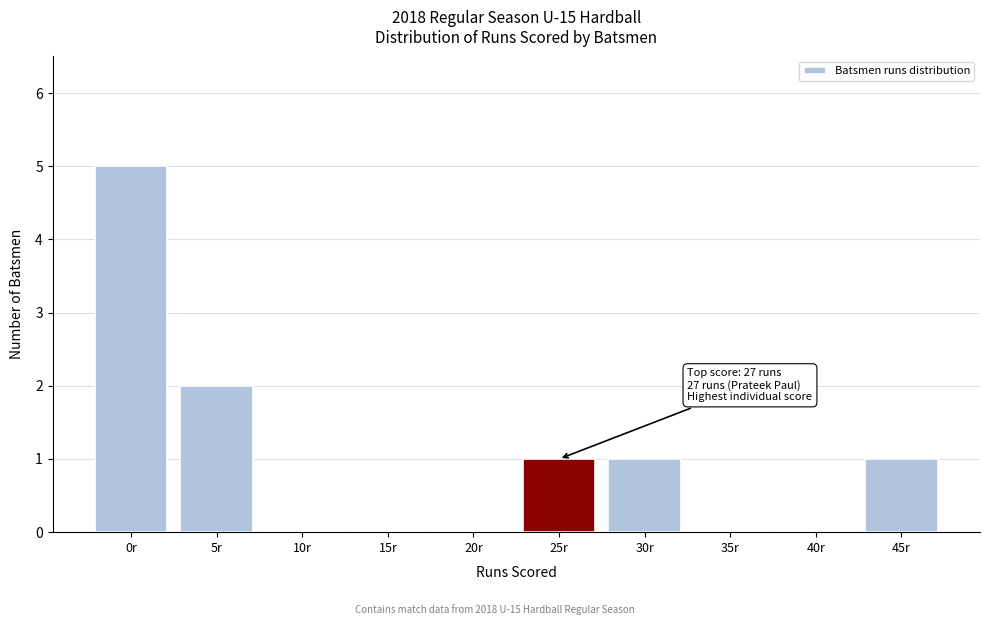

Reading left to right, list all the values displayed in this chart.

0r=5	5r=2	10r=0	15r=0	20r=0	25r=1	30r=1	35r=0	40r=0	45r=1